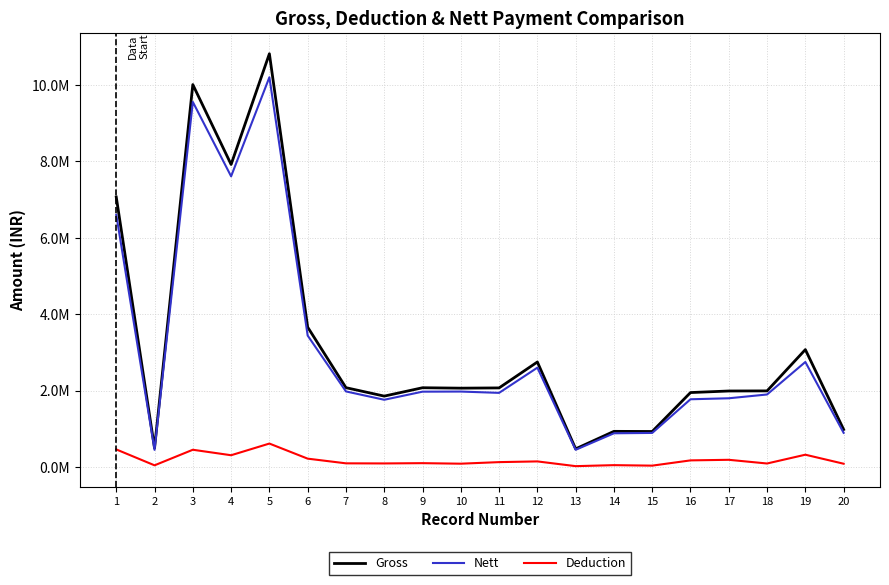

Which series changed the most between 4 and 13?

Gross